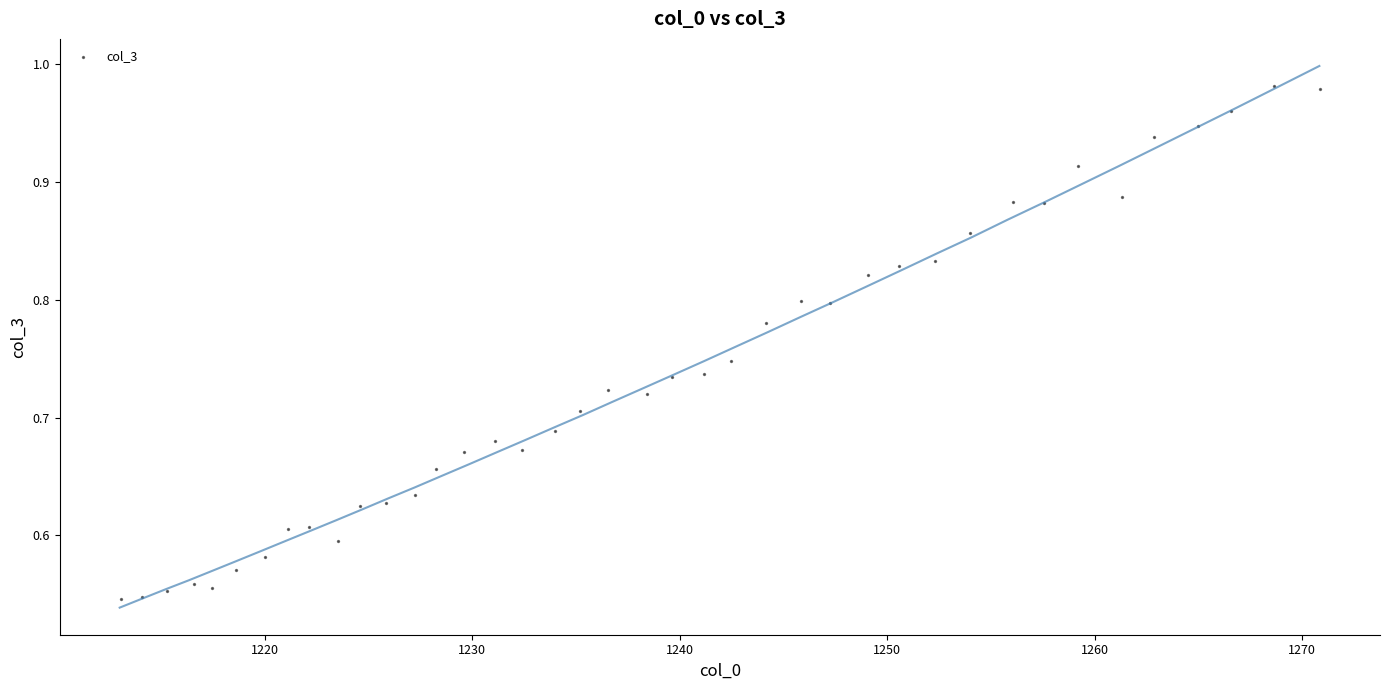

What is the range of X values (max minus min)?

57.8